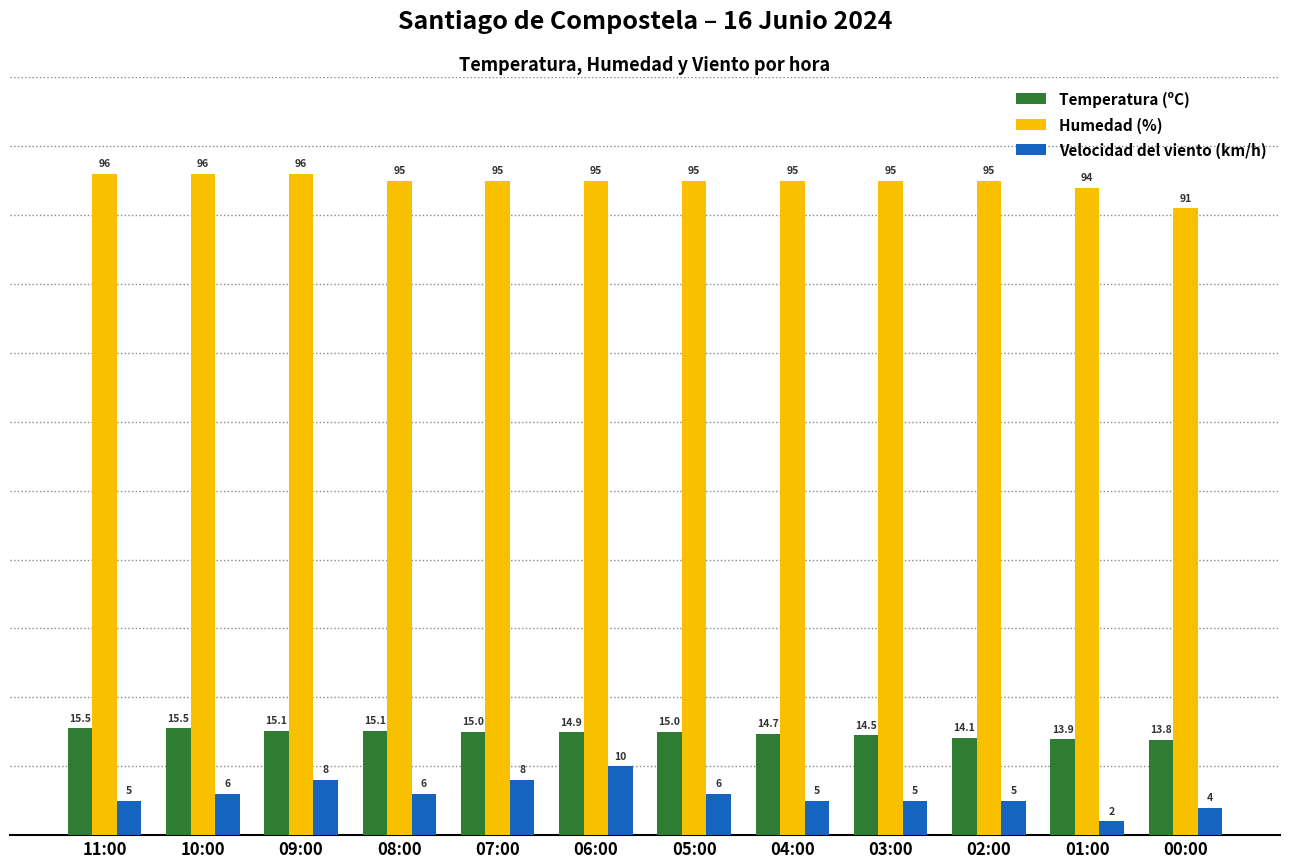

What is the difference between the highest and lowest values at 05:00?

89.0